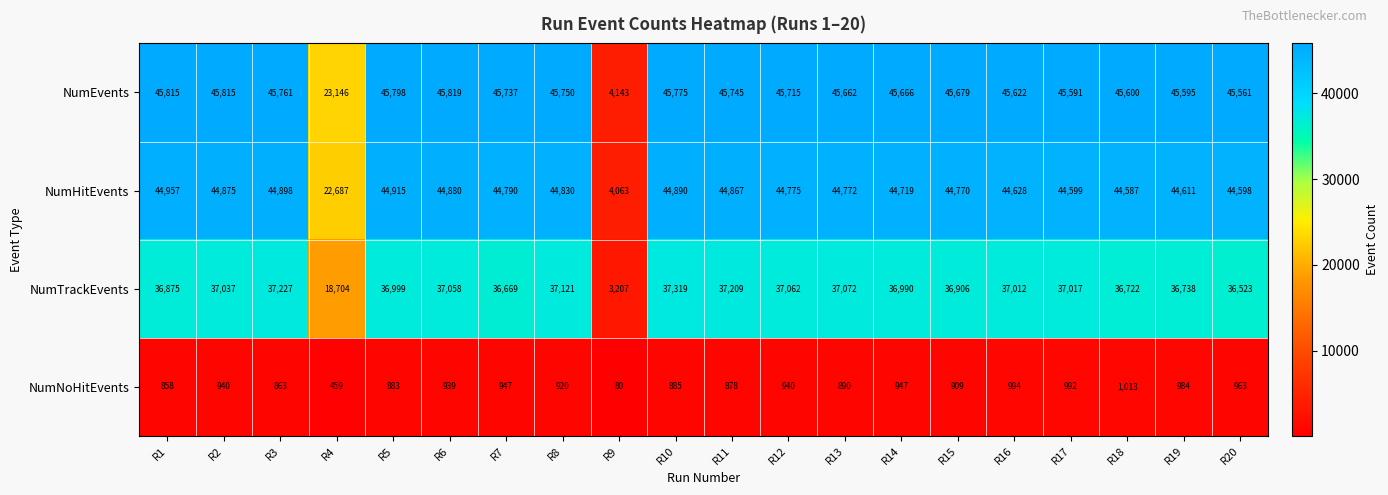

What is the difference between the maximum and second lowest values in the NumHitEvents series?

22270